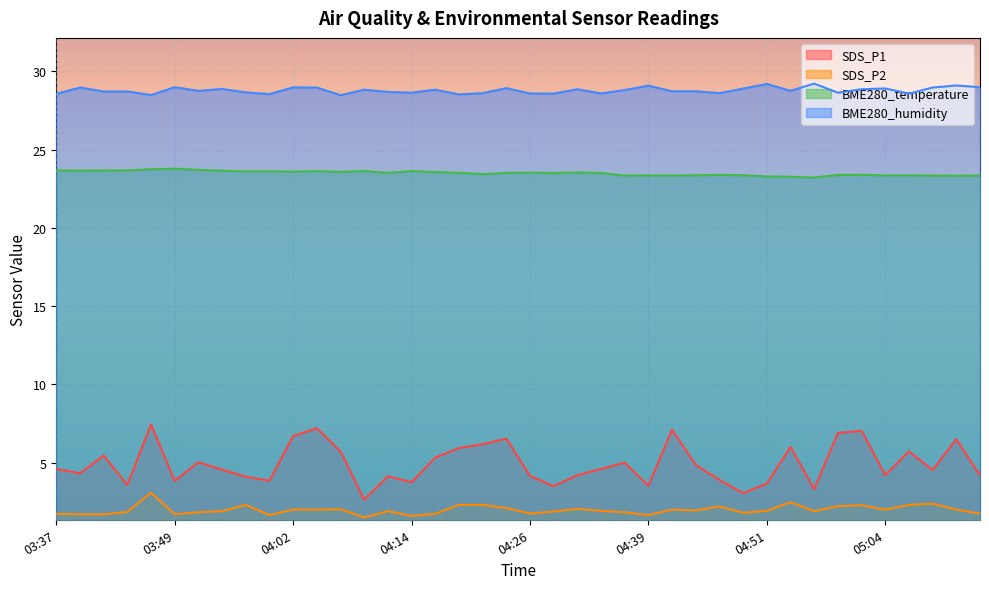

How many categories are shown in the chart?

40